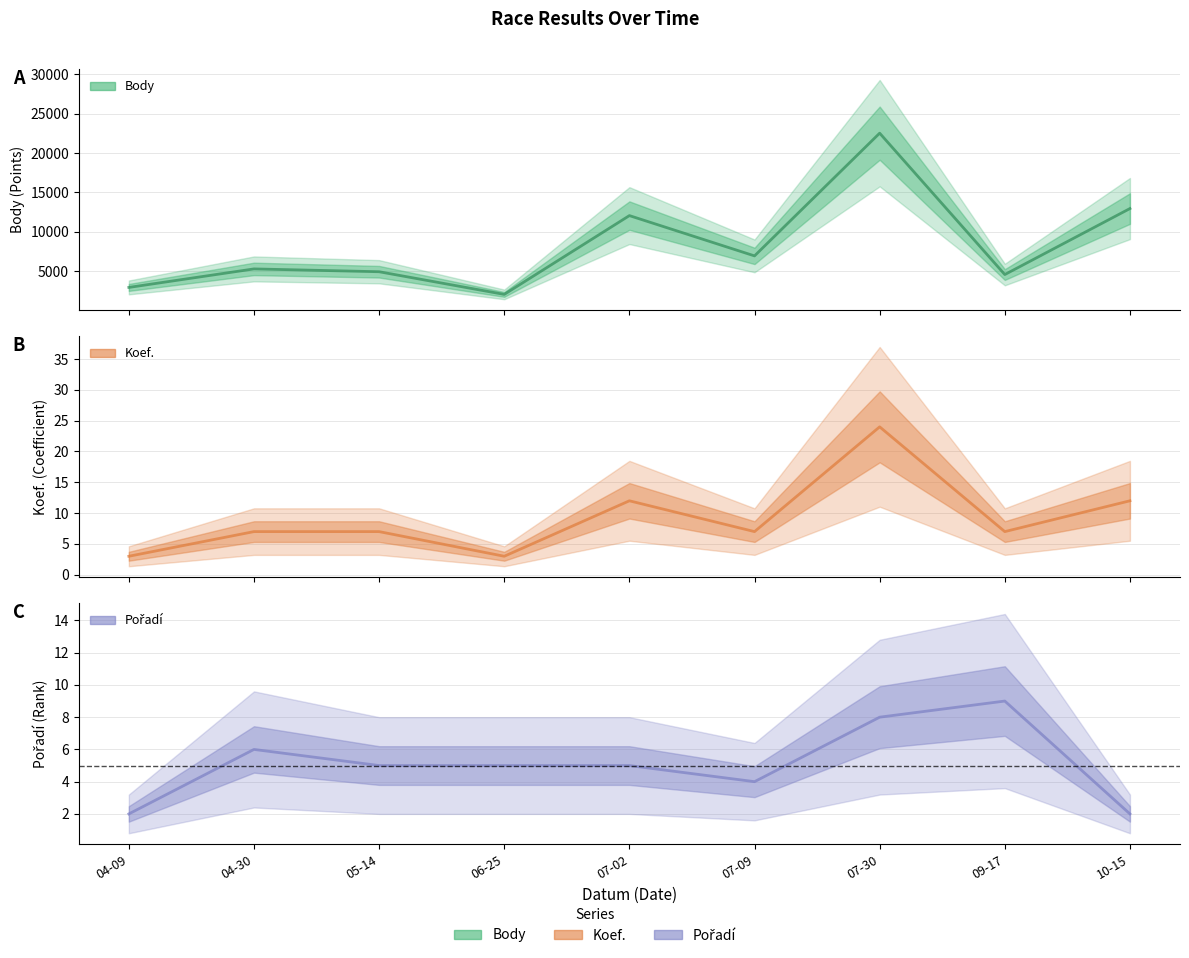

True or false: Body has more than 1 interior local peaks.

True